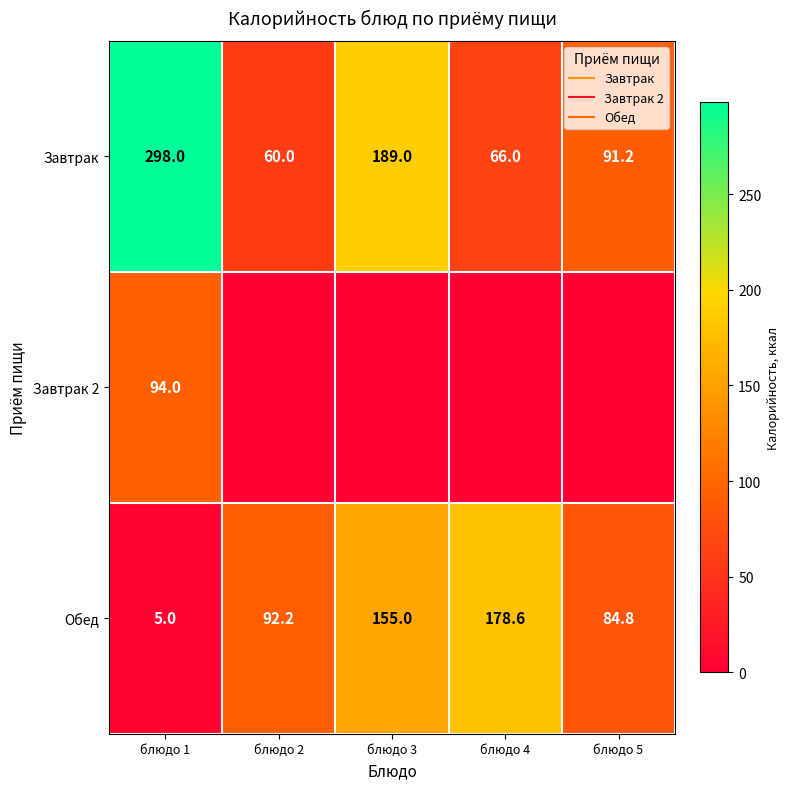

What is the average value of the Обед series?

103.1